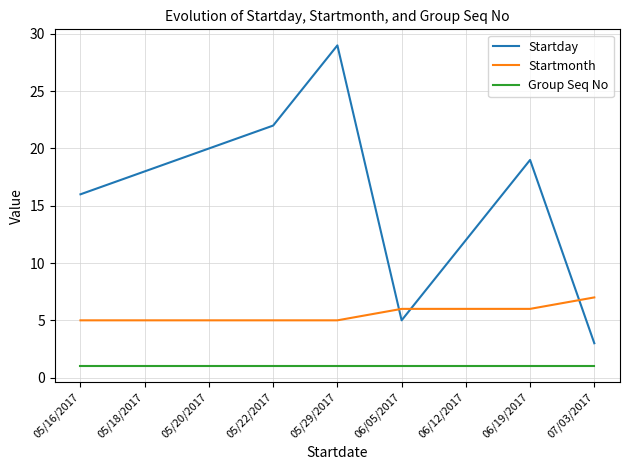

True or false: Group Seq No and Startmonth intersect in this chart.

False